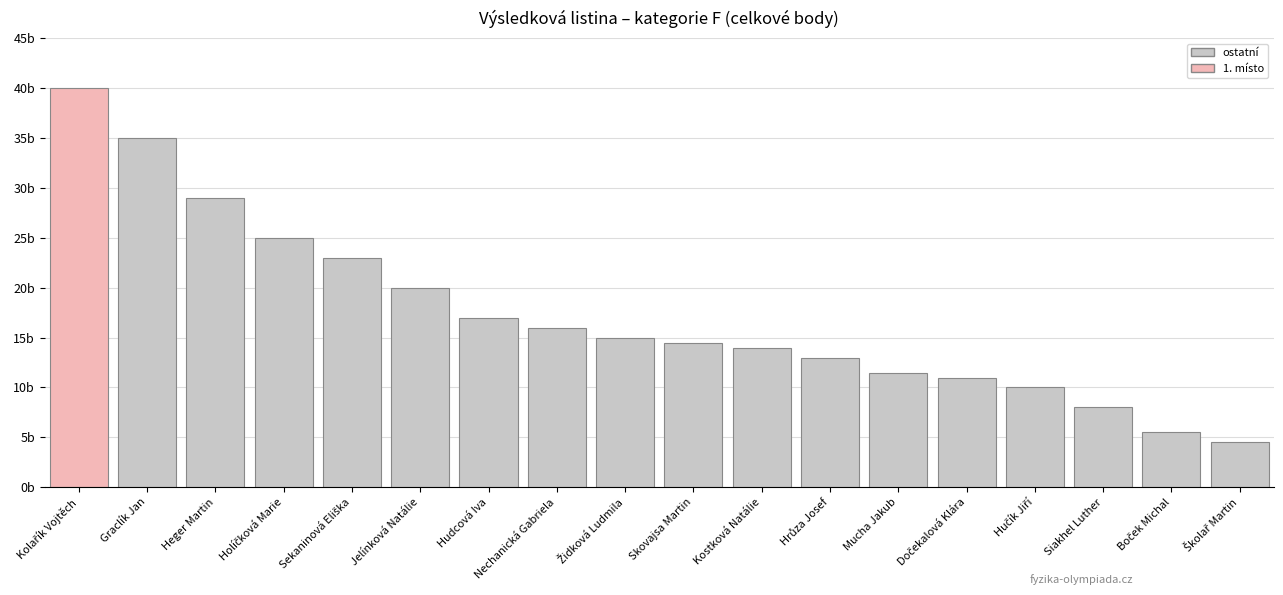

Are the bars horizontal?

No